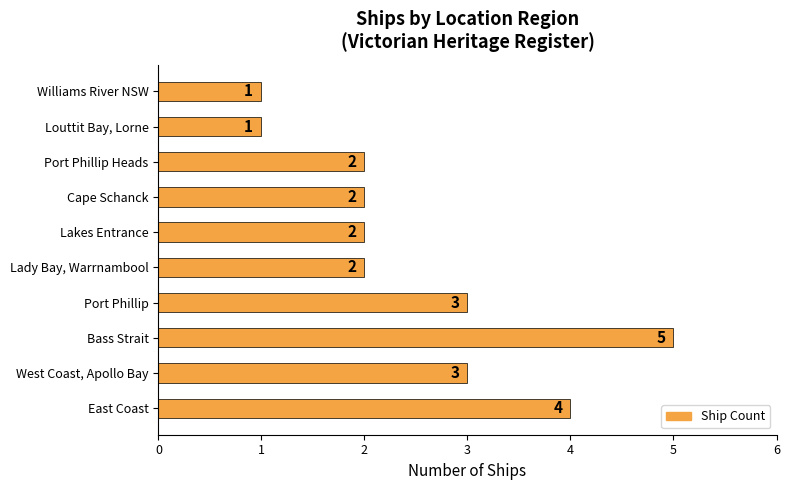

How many distinct data groups are displayed?

1